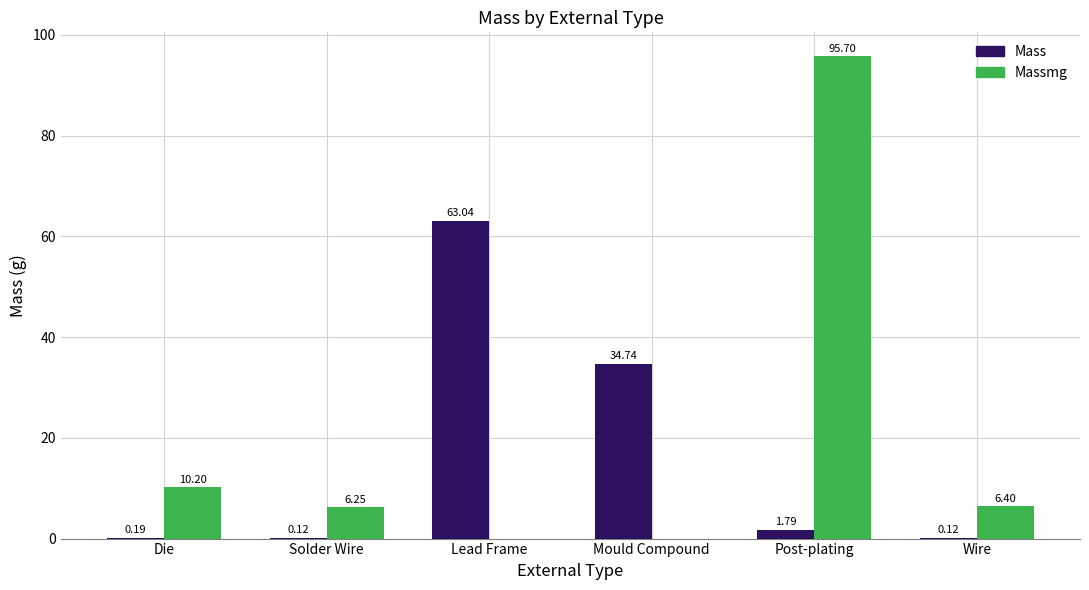

At which category is the sum across all series the highest?

Post-plating